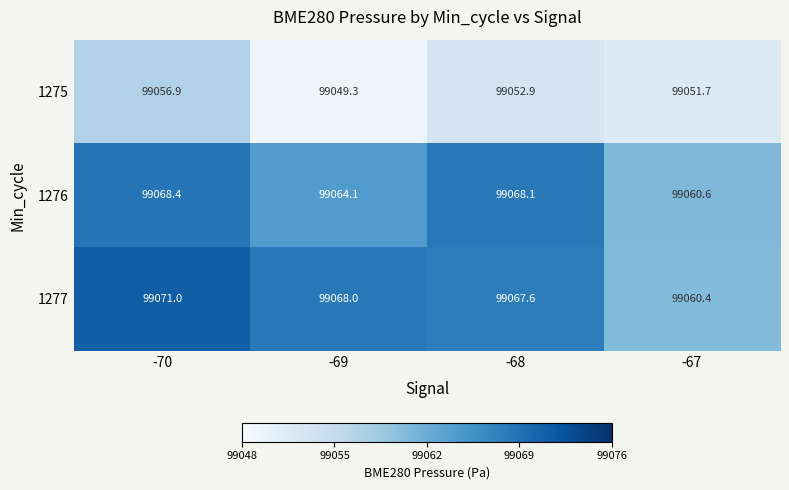

Which series has the largest total across all categories?

1277